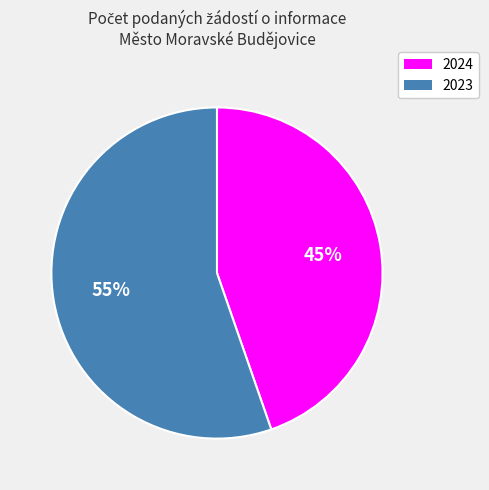

To the nearest percent, what portion does 2024 represent?

45%